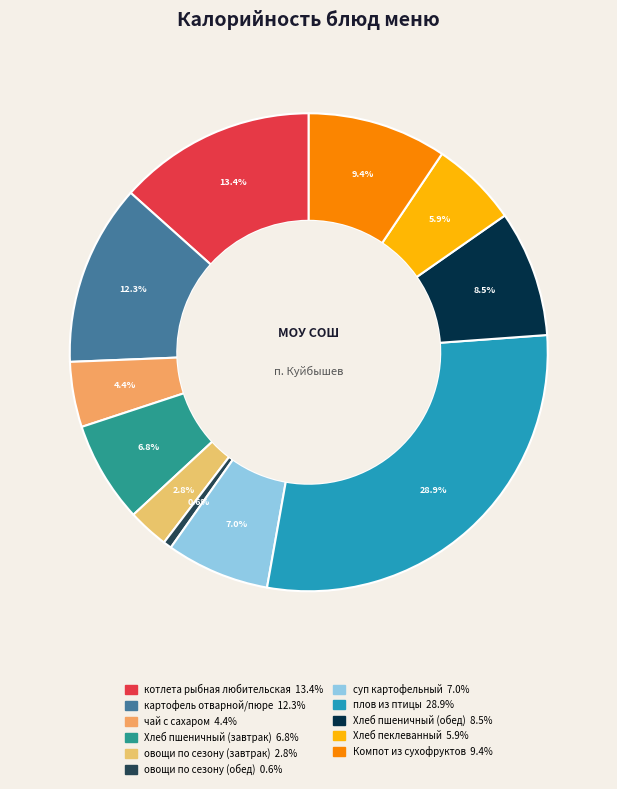

To the nearest percent, what percentage of the pie is суп картофельный?

7%